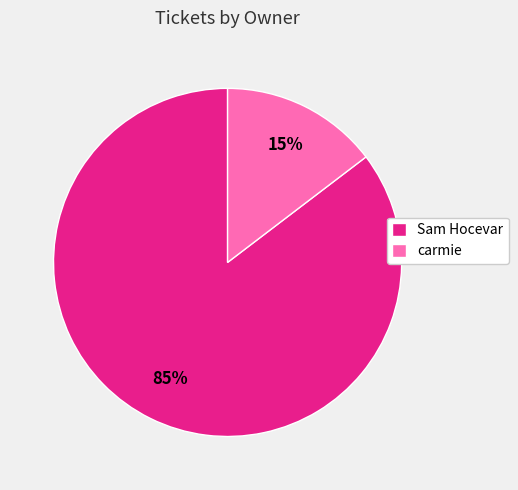

To the nearest percent, what portion does carmie represent?

15%